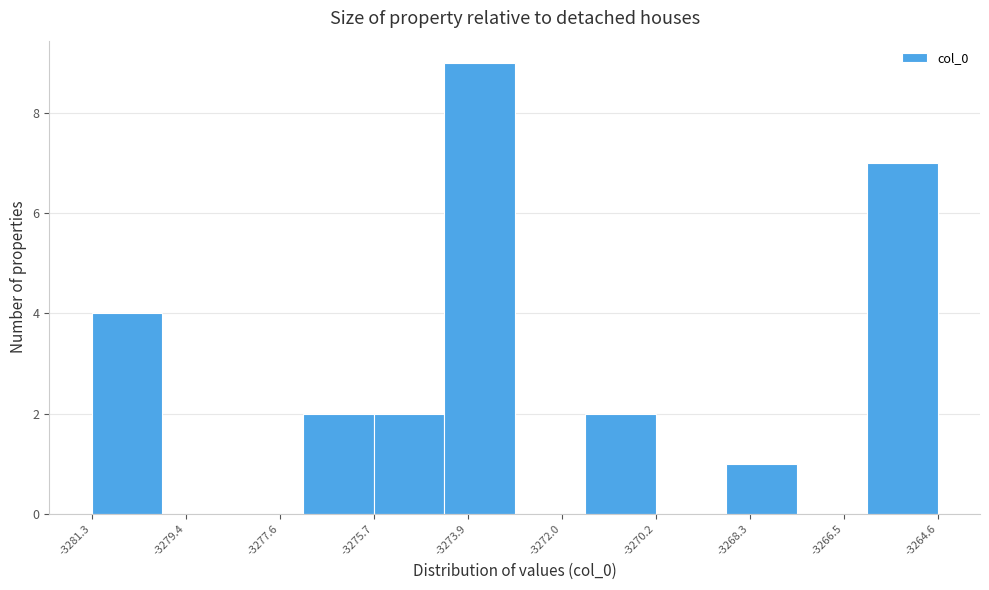

Reading left to right, list every bar in this chart as the range it spans on the x-axis followed by its height. Neither the bar edges nor the heights are printed on the chart, so give them approximately, as read against the axes.

-3281.2 to -3279.8: 4
-3279.8 to -3278.4: 0
-3278.4 to -3277.2: 0
-3277.2 to -3275.8: 2
-3275.8 to -3274.4: 2
-3274.4 to -3273.0: 9
-3273.0 to -3271.6: 0
-3271.6 to -3270.2: 2
-3270.2 to -3268.8: 0
-3268.8 to -3267.4: 1
-3267.4 to -3266.0: 0
-3266.0 to -3264.6: 7